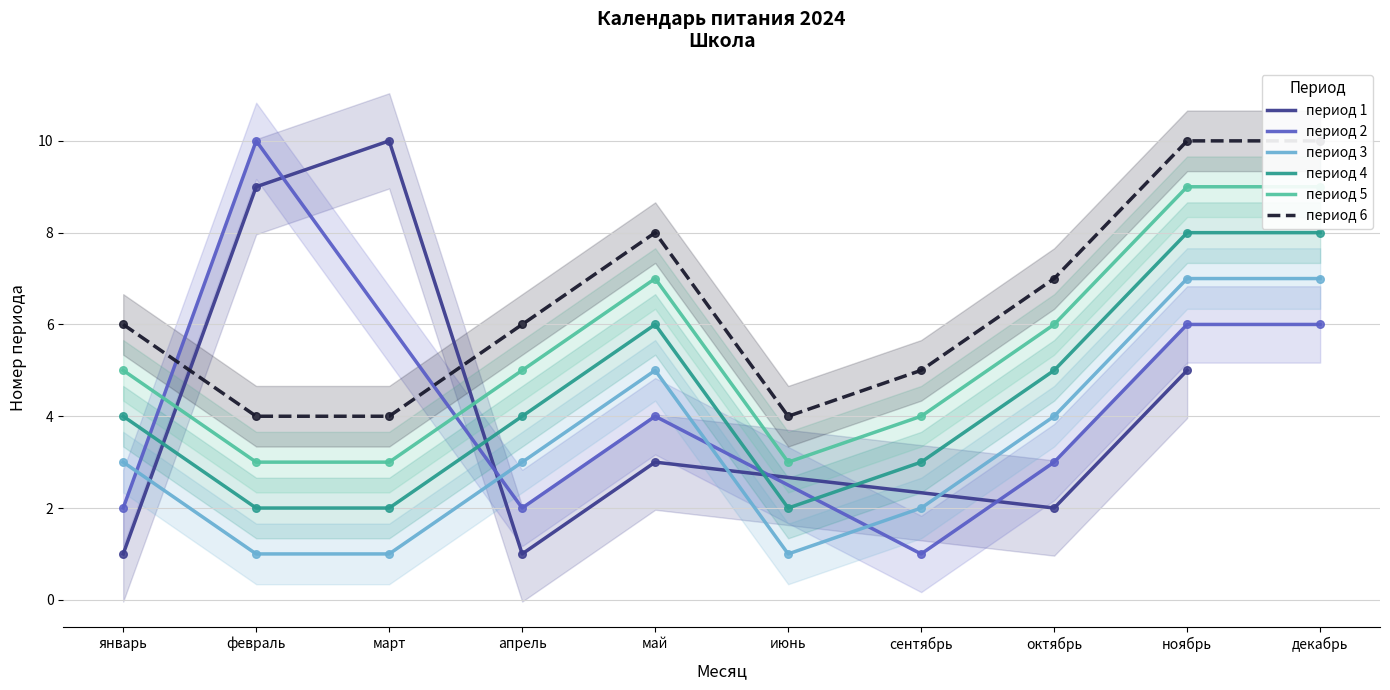

Which series contains the highest Y value?

период 2